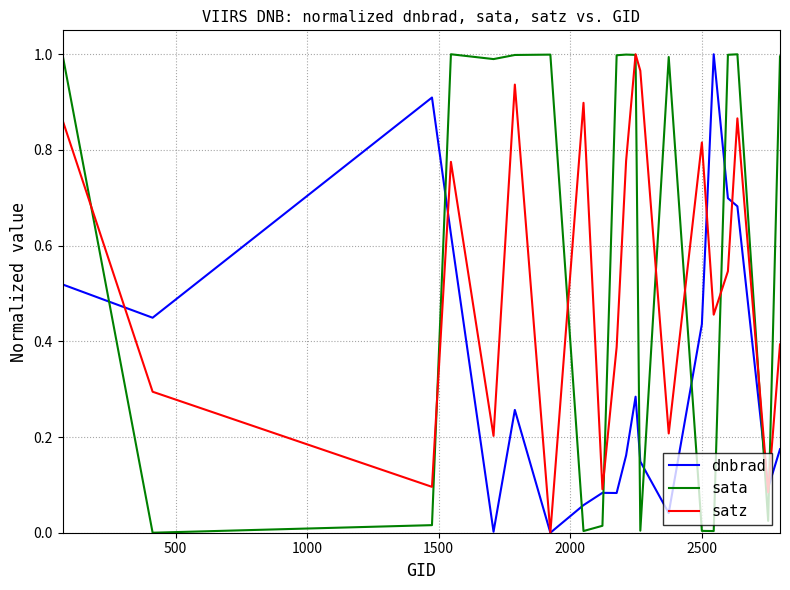

In satz, how many points are lower than both neighbors (excluding endpoints)?

7